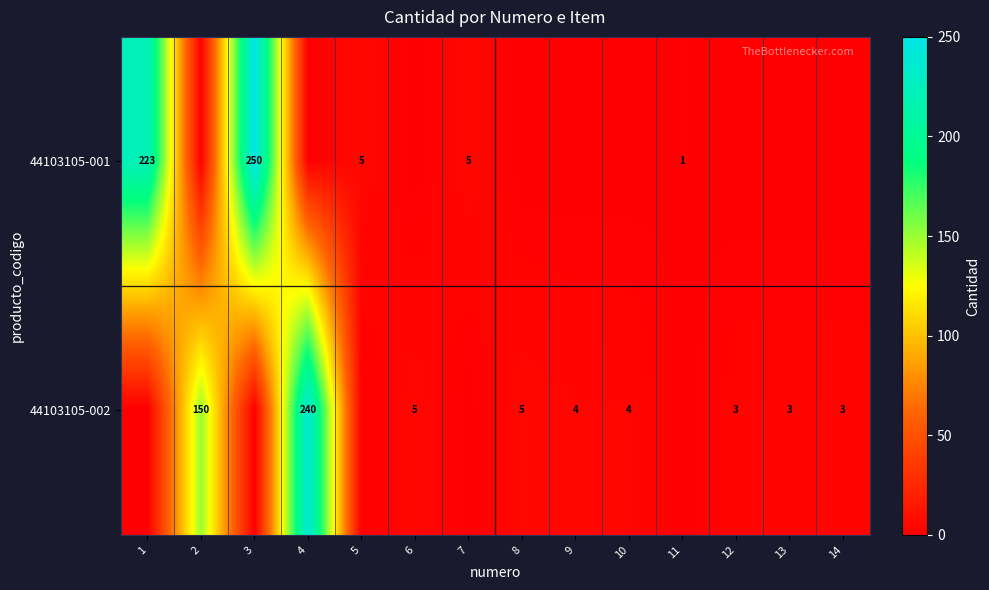

The value of 44103105-002 at 14 is 3. True or false?

True